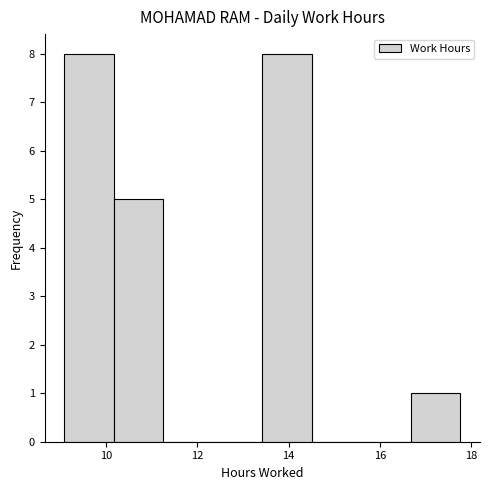

Reading left to right, list every bar in this chart as the range it spans on the x-axis followed by its height. Neither the bar edges nor the heights are printed on the chart, so give them approximately, as read against the axes.

9.0 to 10.2: 8
10.2 to 11.2: 5
11.2 to 12.4: 0
12.4 to 13.4: 0
13.4 to 14.6: 8
14.6 to 15.6: 0
15.6 to 16.6: 0
16.6 to 17.8: 1